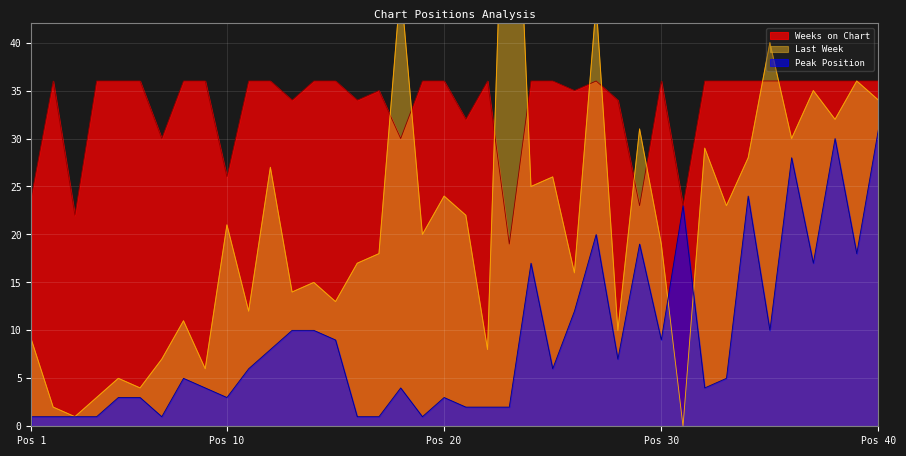

Is it true that Last Week equals 13 at Pos 30?

False